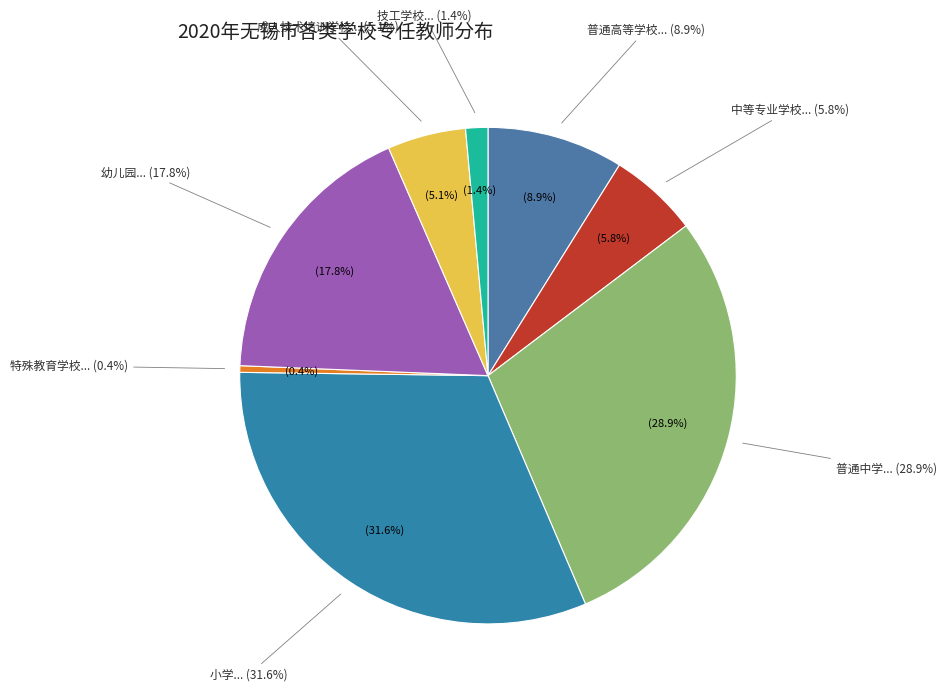

Is it true that 普通高等学校 is 1% of the pie?

False